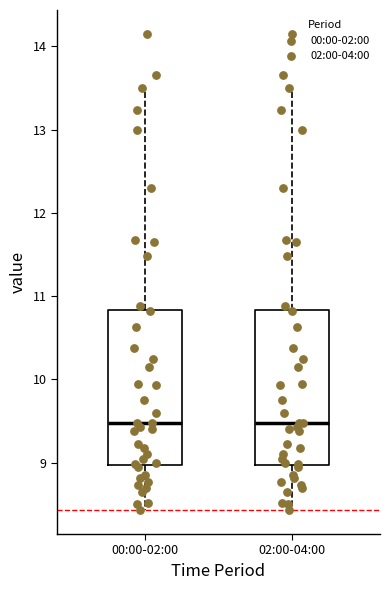

Where is the lower edge of the box for 00:00-02:00 on the y-axis? The values are not printed on the chart, so give them approximately, as read against the axis.

9.0